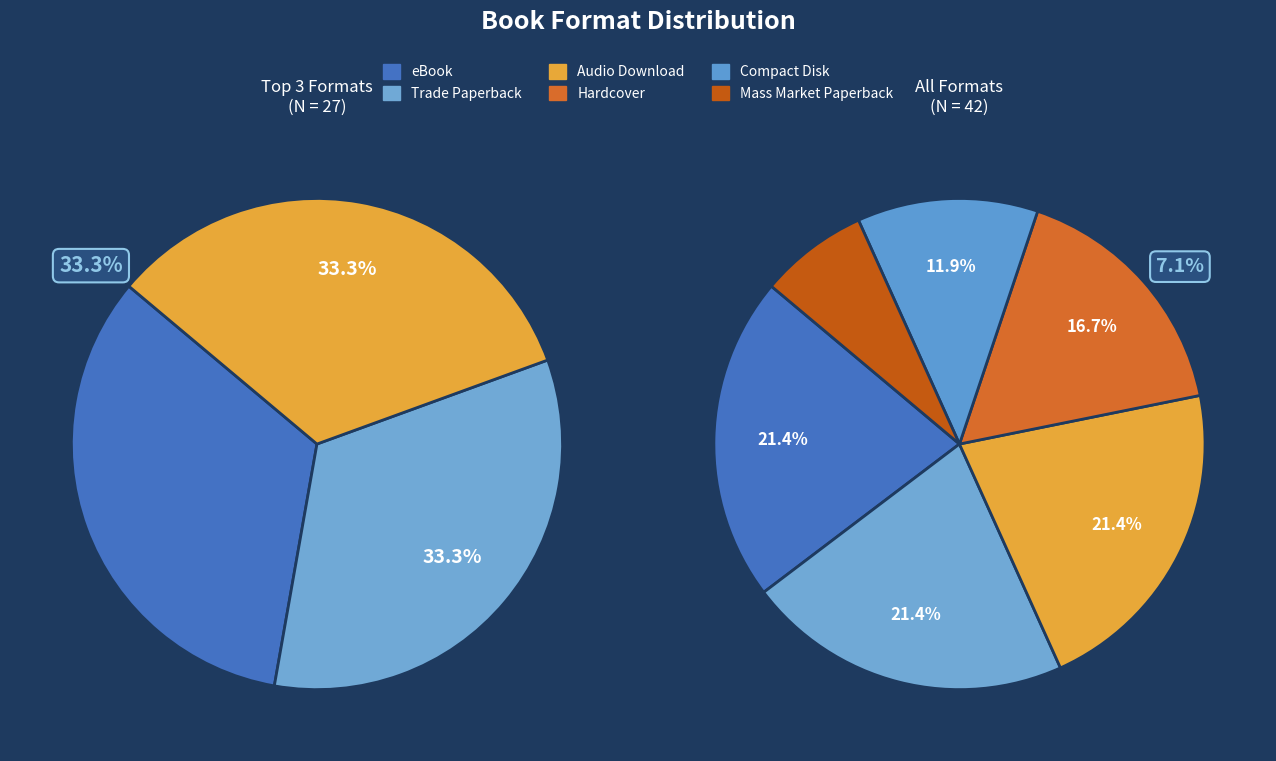

To the nearest percent, what percentage of the pie is Hardcover?

17%